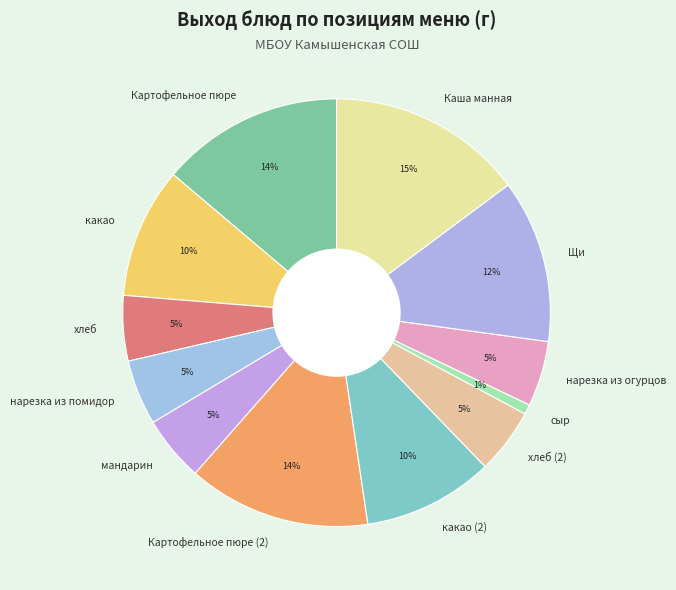

Does Щи account for over 50% of the chart?

No